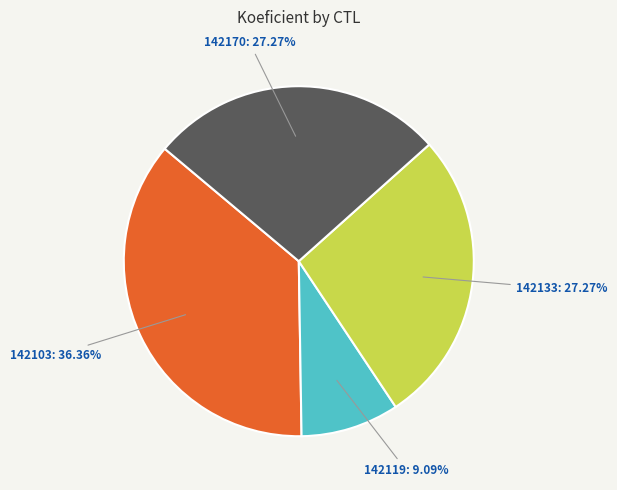

To the nearest percent, what is the average slice percentage?

25%